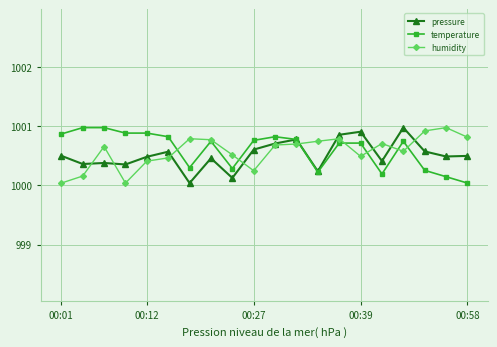

What is the highest value of the temperature series?

1001.0